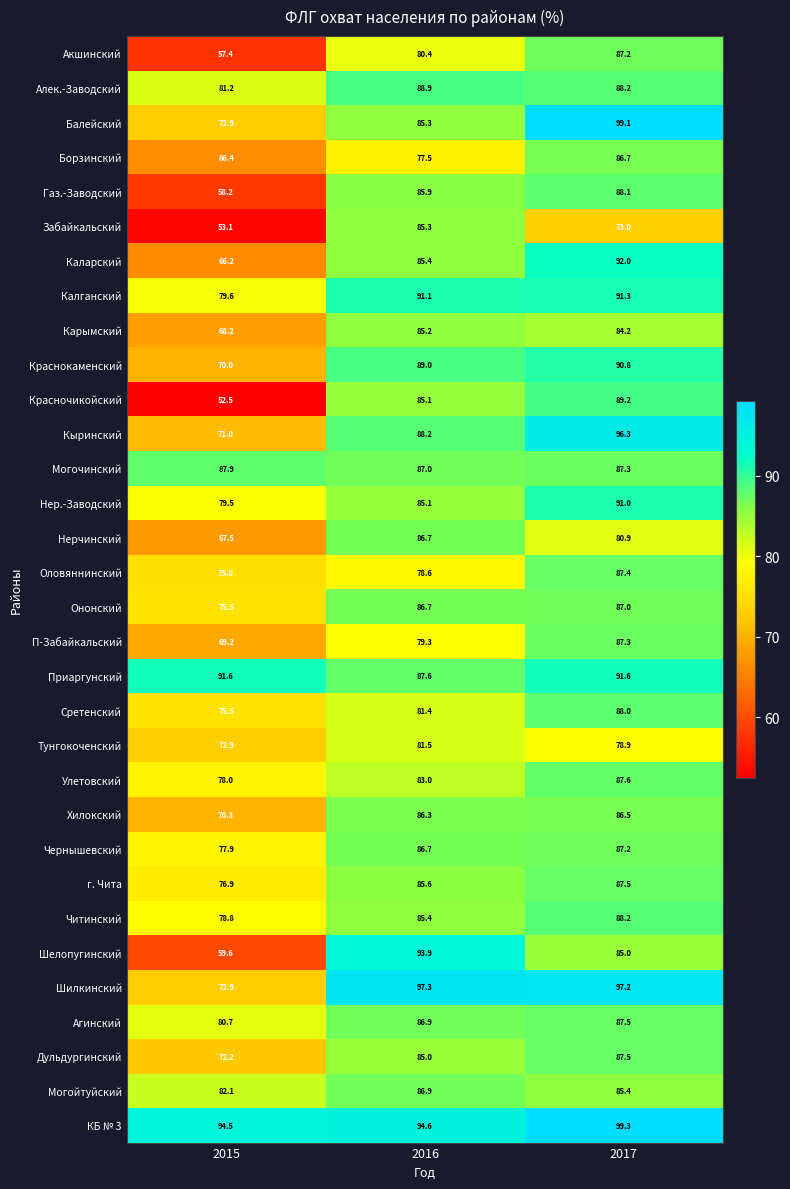

What is the average value of the Акшинский series?

75.0